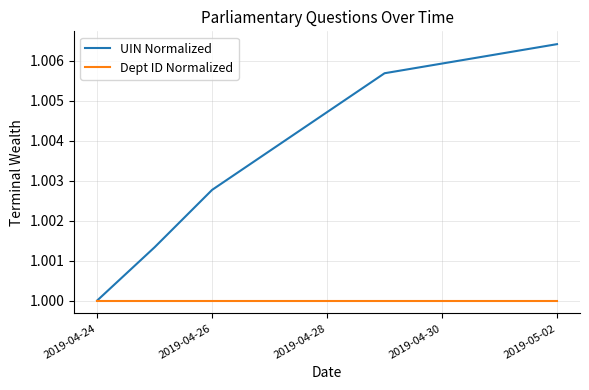

List the series in order of their peak value, lowest first.

Dept ID Normalized, UIN Normalized